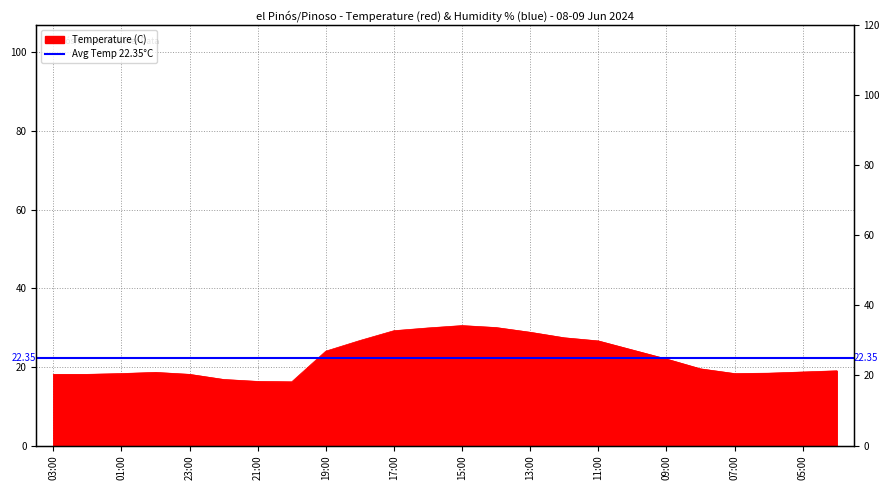

What is the value of the 8th point from the left?

16.2